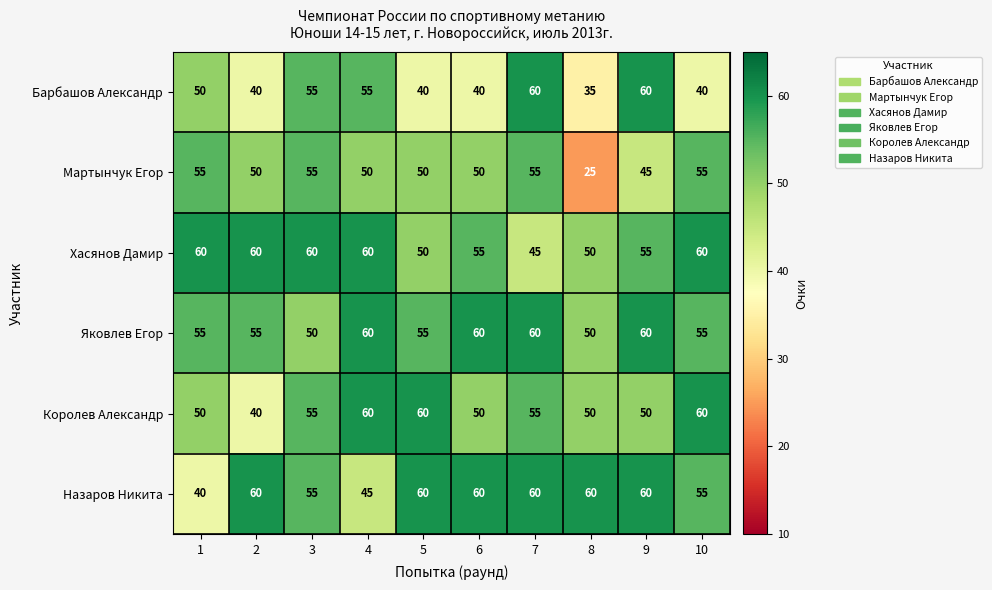

What is the sum of all Яковлев Егор values?

560